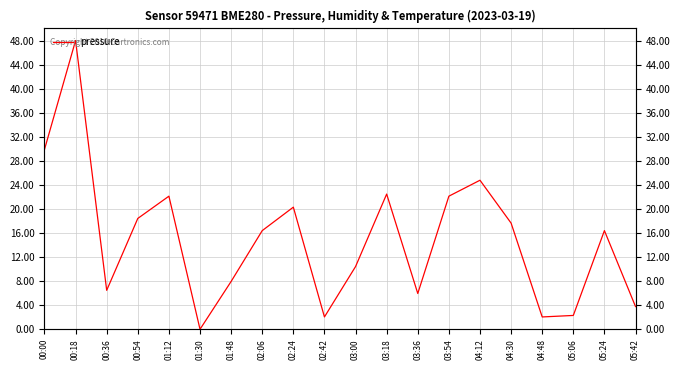

What position from the left is 00:18?

2